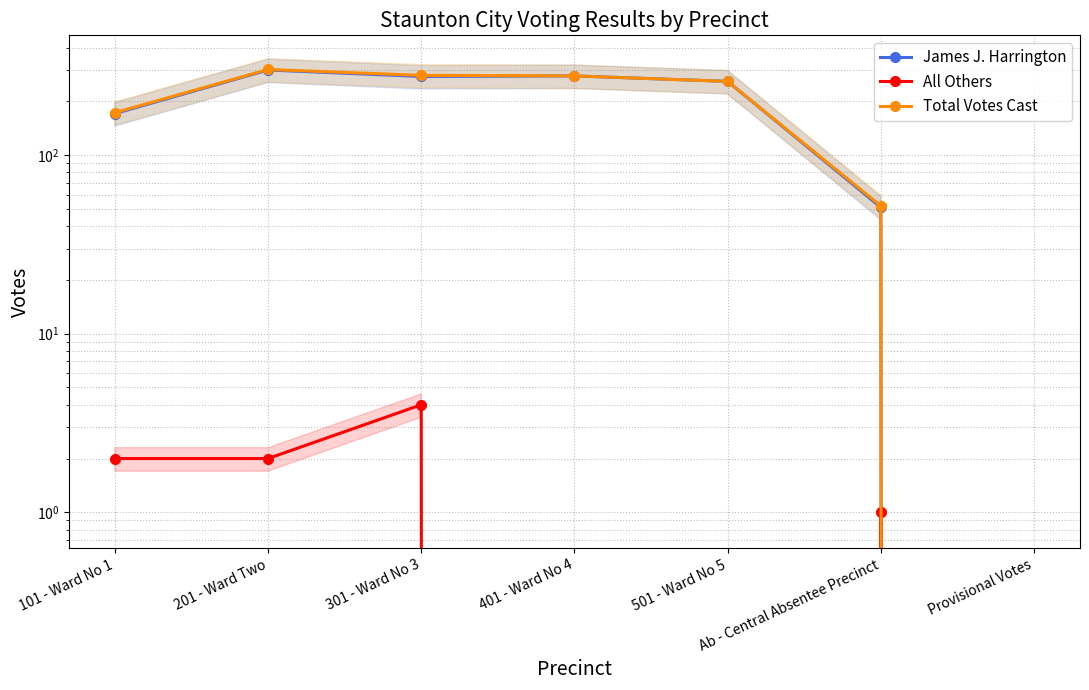

How many data points in James J. Harrington are above 259?

3